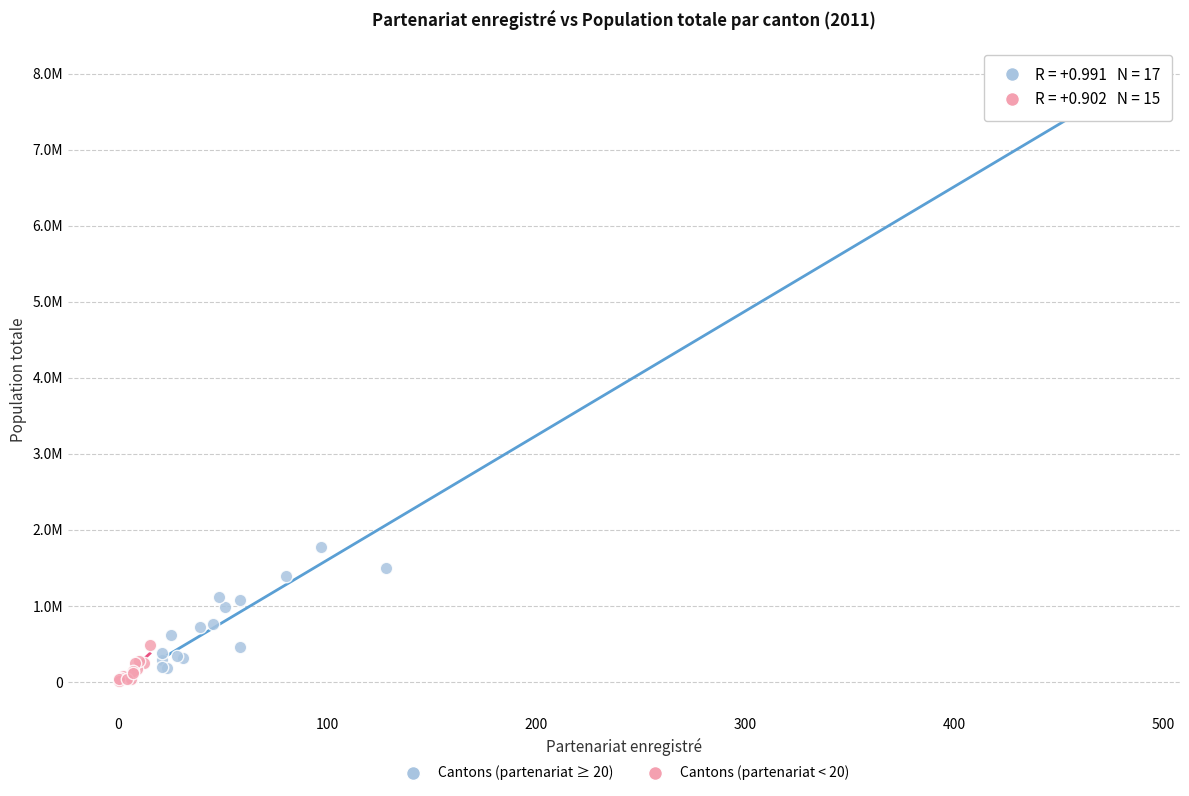

What are all the series names shown in the legend?

Cantons (partenariat ≥ 20), Cantons (partenariat < 20)